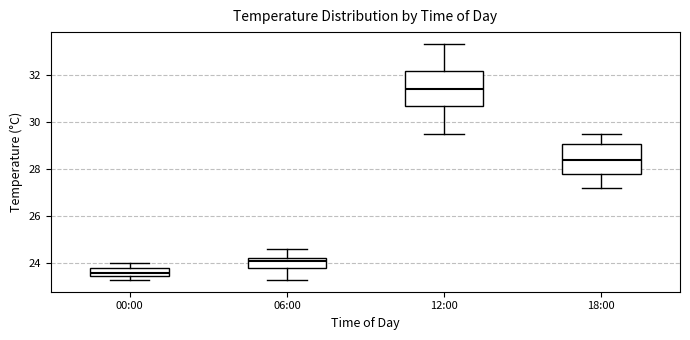

Reading left to right, read every box against the y-axis: the position of its median line, the range the box covers, and the ends of its whiskers. The values are not printed on the chart, so give them approximately, as read against the axis.

00:00: median 23.6, box 23.4 to 23.8, whiskers 23.4 (just below the box's lower edge) to 24.0
06:00: median 24.2 (just below the box's upper edge), box 23.8 to 24.2, whiskers 23.4 to 24.6
12:00: median 31.4, box 30.6 to 32.2, whiskers 29.6 to 33.4
18:00: median 28.4, box 27.8 to 29.0, whiskers 27.2 to 29.6